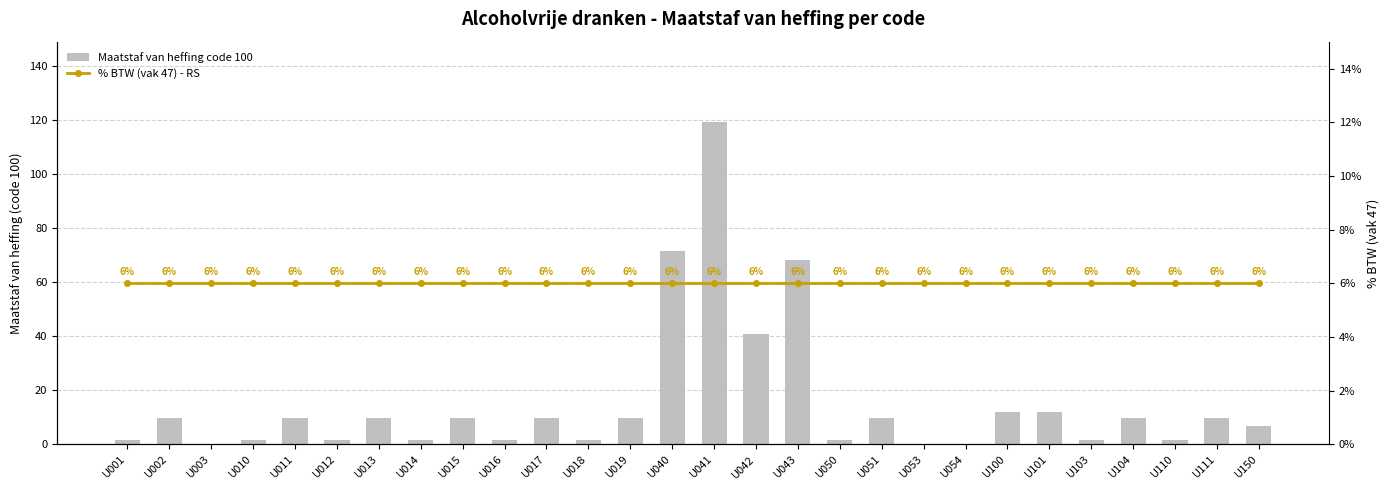

What is the value of the Maatstaf van heffing code 100 bar at the 11th from the left?

9.9